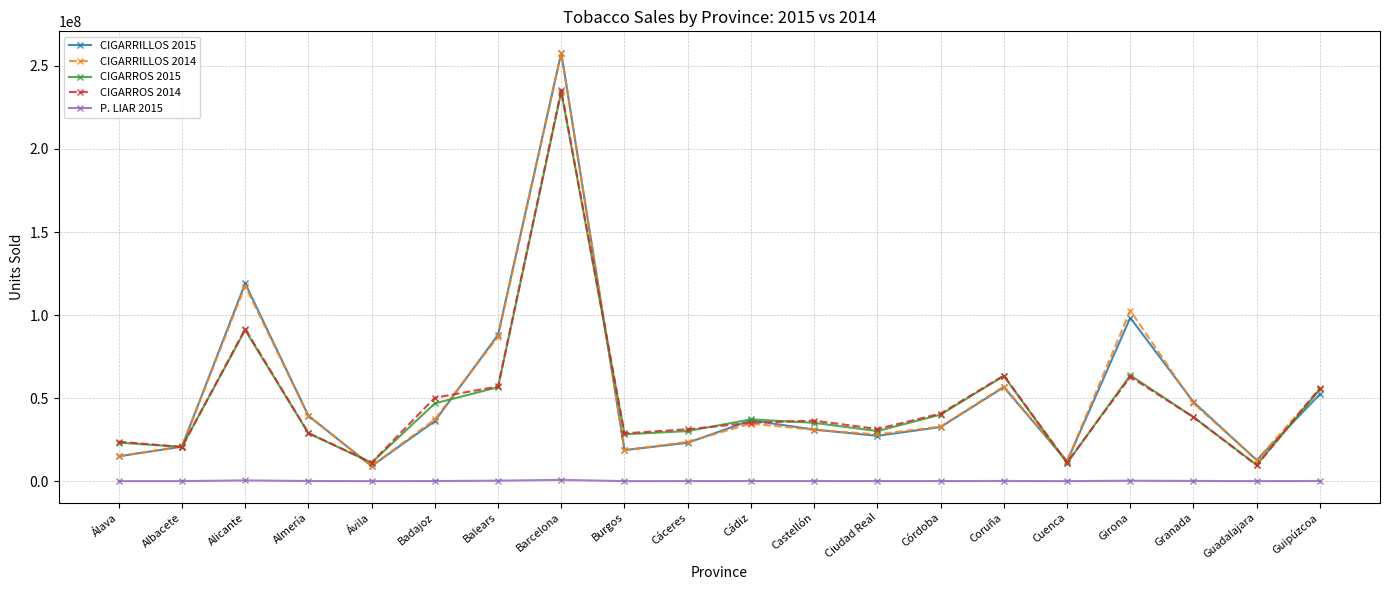

Which series has the widest spread of values?

CIGARRILLOS 2015